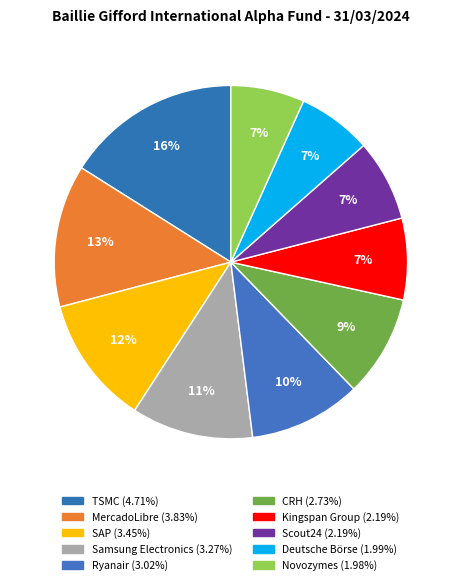

Approximately how many times larger is the value at Scout24 compared to Deutsche Börse?

1.1